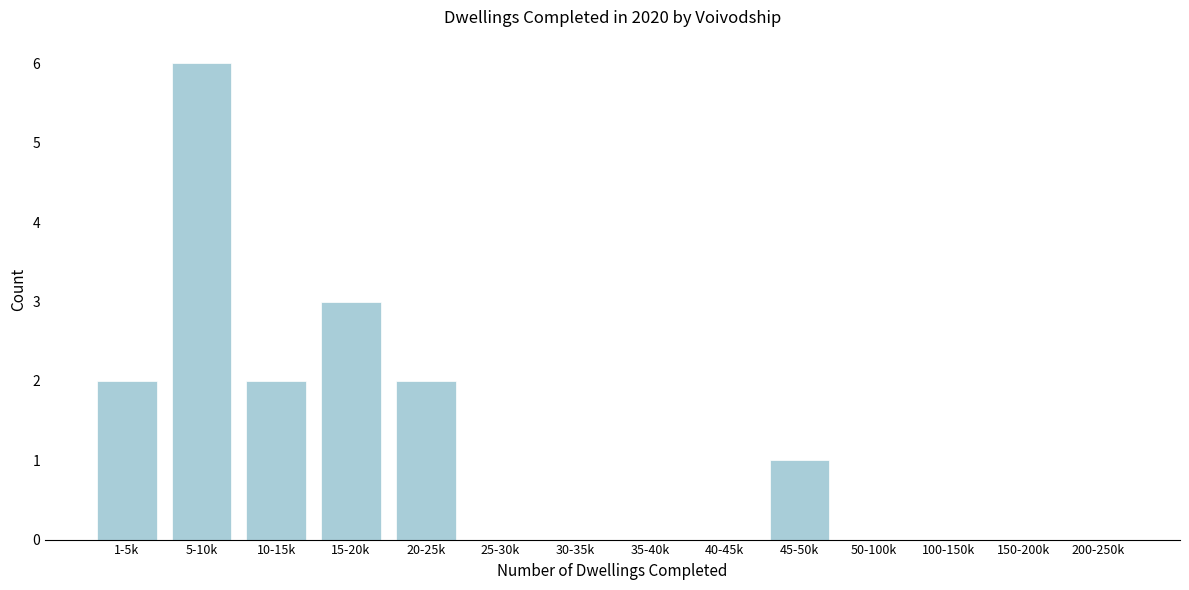

Reading left to right, transcribe all the data shown in this chart.

1-5k=2	5-10k=6	10-15k=2	15-20k=3	20-25k=2	25-30k=0	30-35k=0	35-40k=0	40-45k=0	45-50k=1	50-100k=0	100-150k=0	150-200k=0	200-250k=0